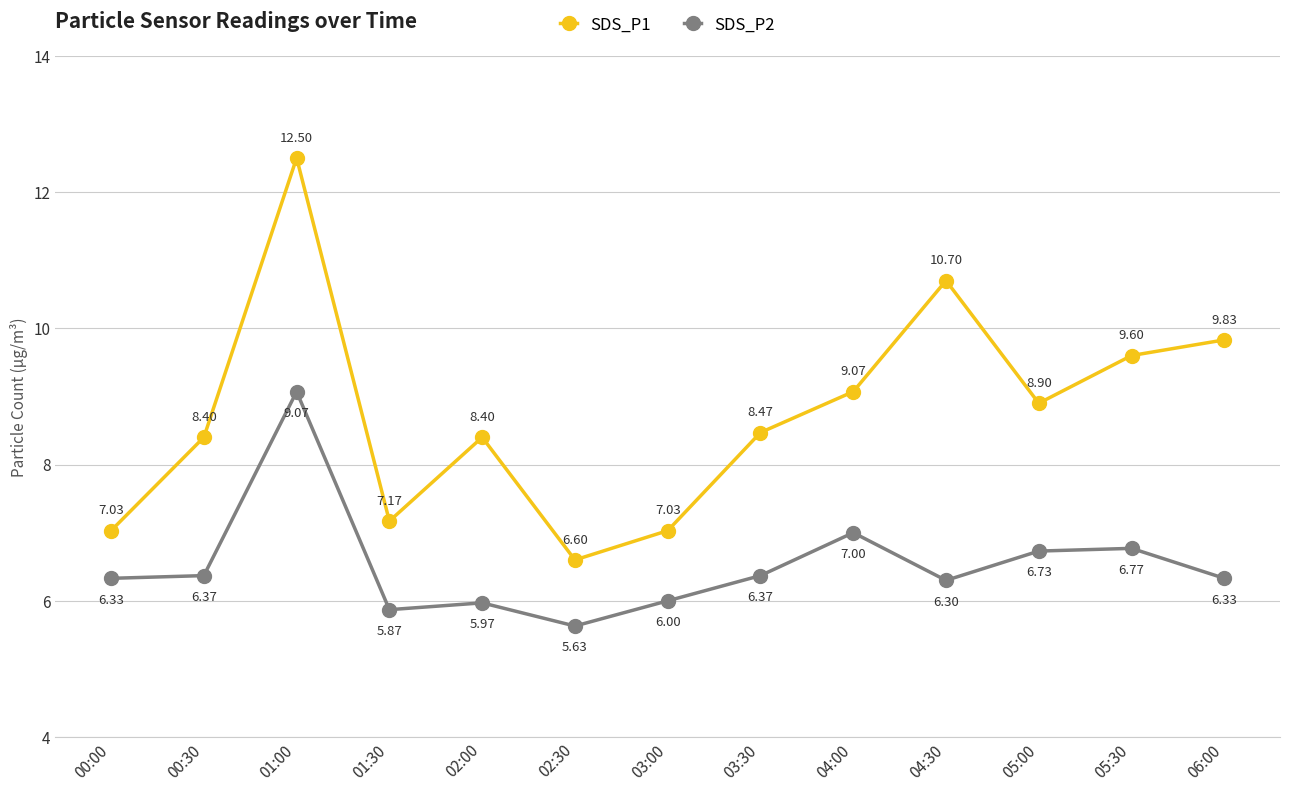

True or false: SDS_P1 has more than 1 interior local peaks.

True